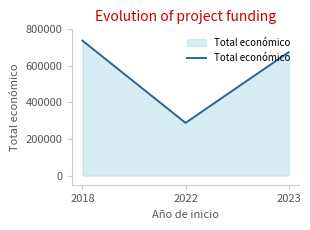

True or false: the data shows 738223 at 2018.

True